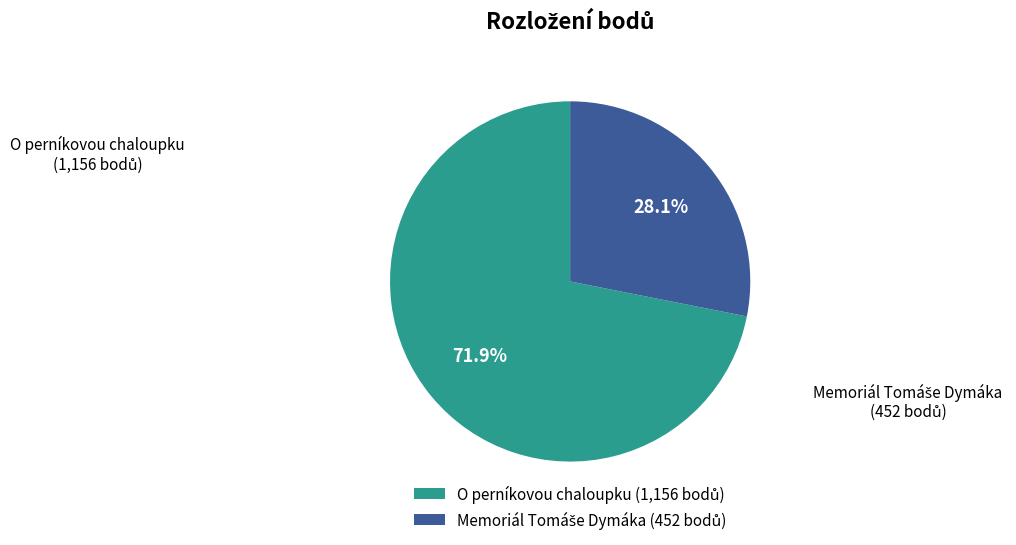

To the nearest percent, what is the average slice percentage?

50%